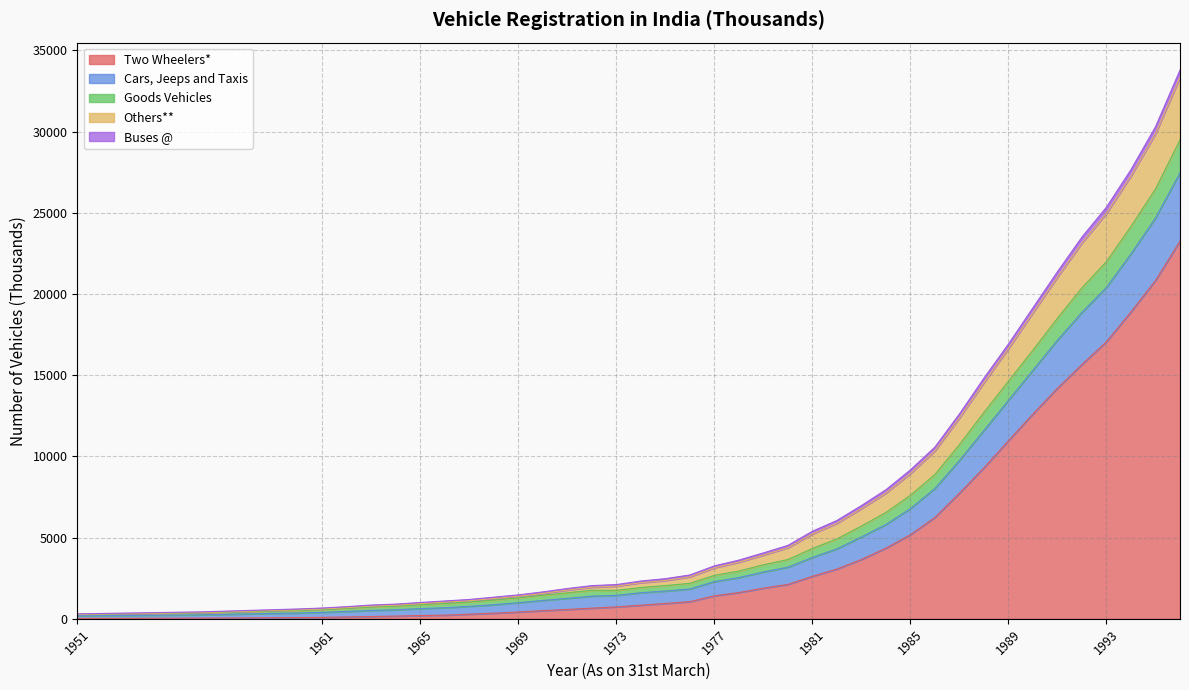

Read the Two Wheelers* value at 1968.

347